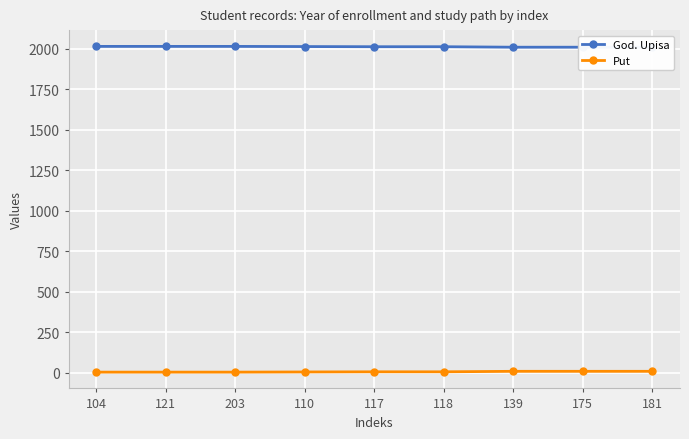

How many lines are shown in the chart?

2